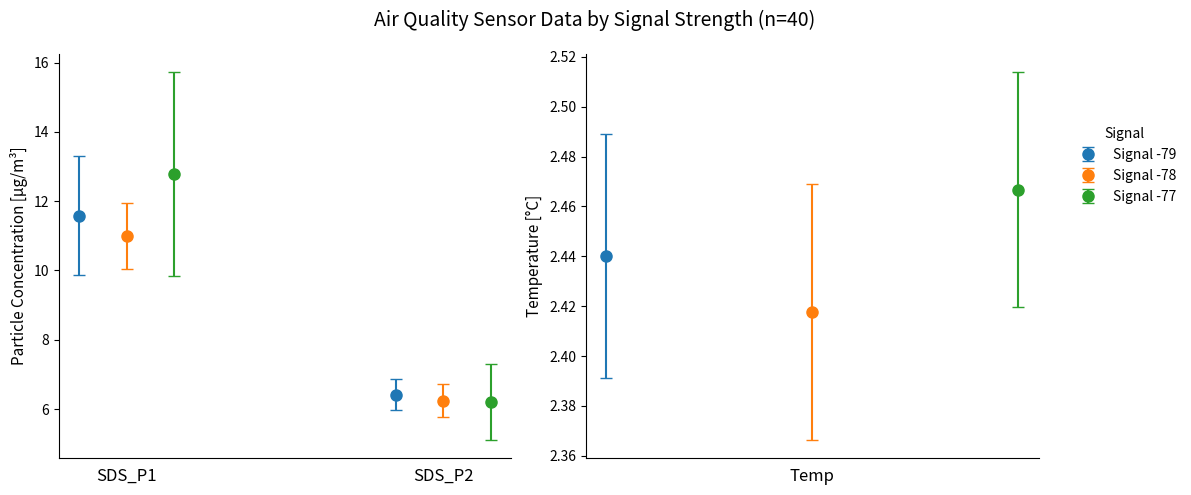

Between 7 and 35, which is larger?

35